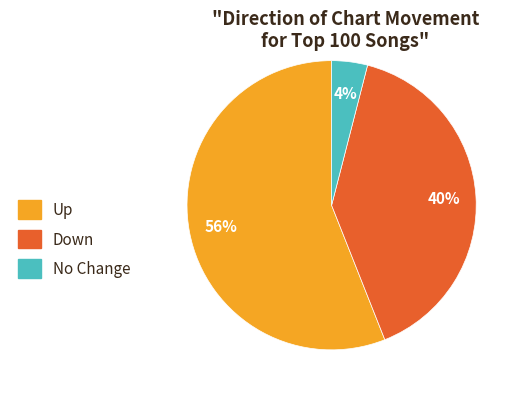

The Up slice represents 45% of the pie. True or false?

False